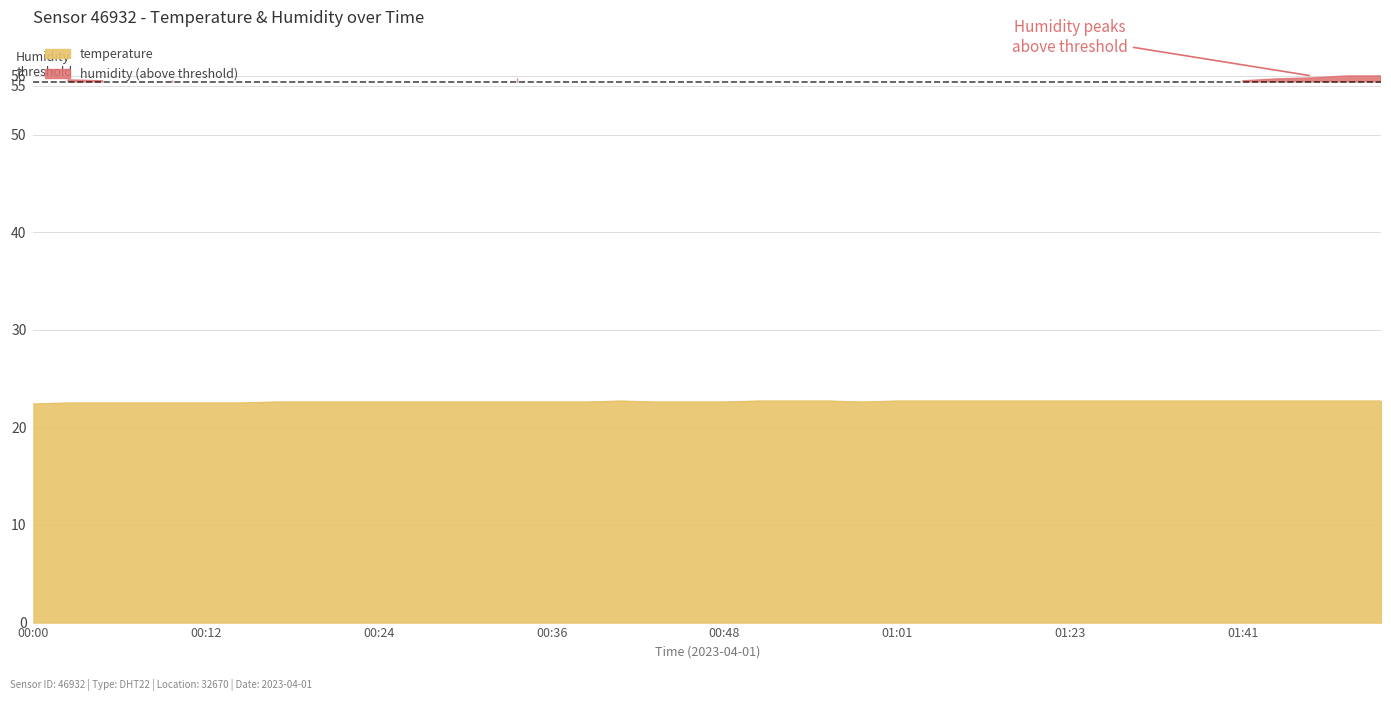

The value at 00:26 is 35.4. True or false?

False